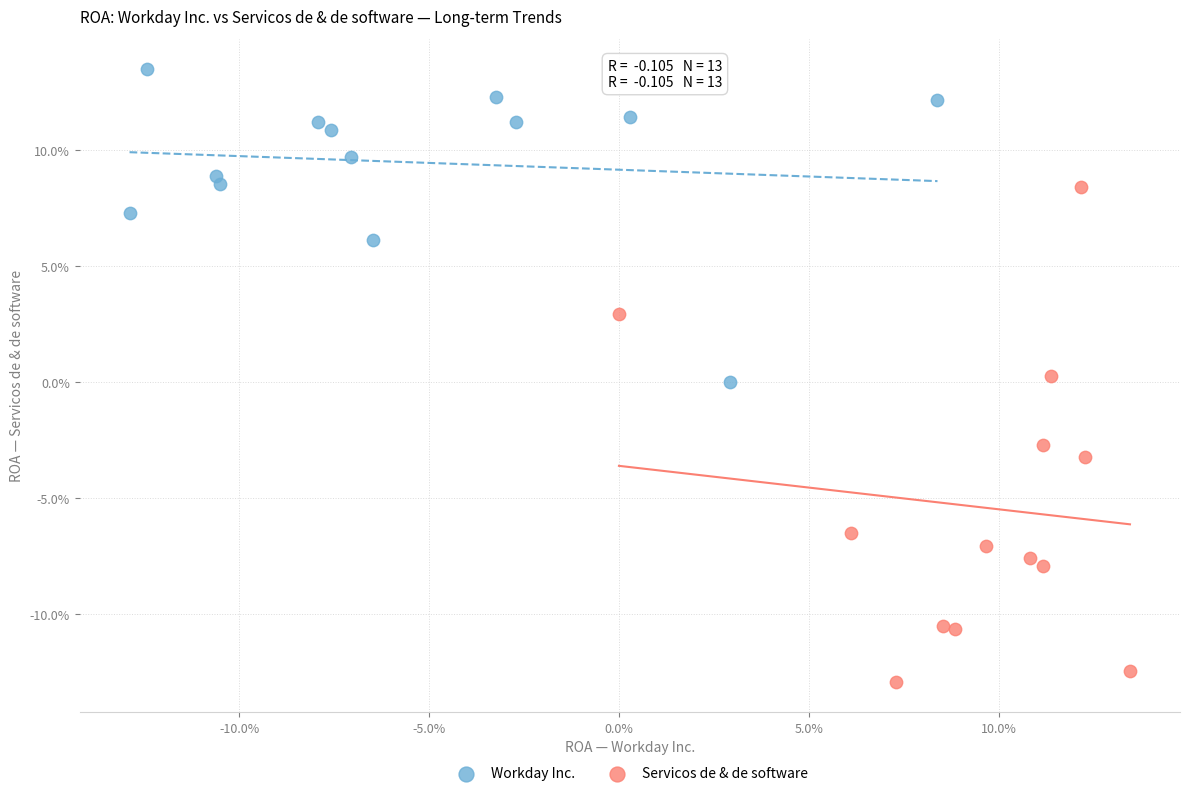

Which series reaches the maximum Y coordinate?

Workday Inc.